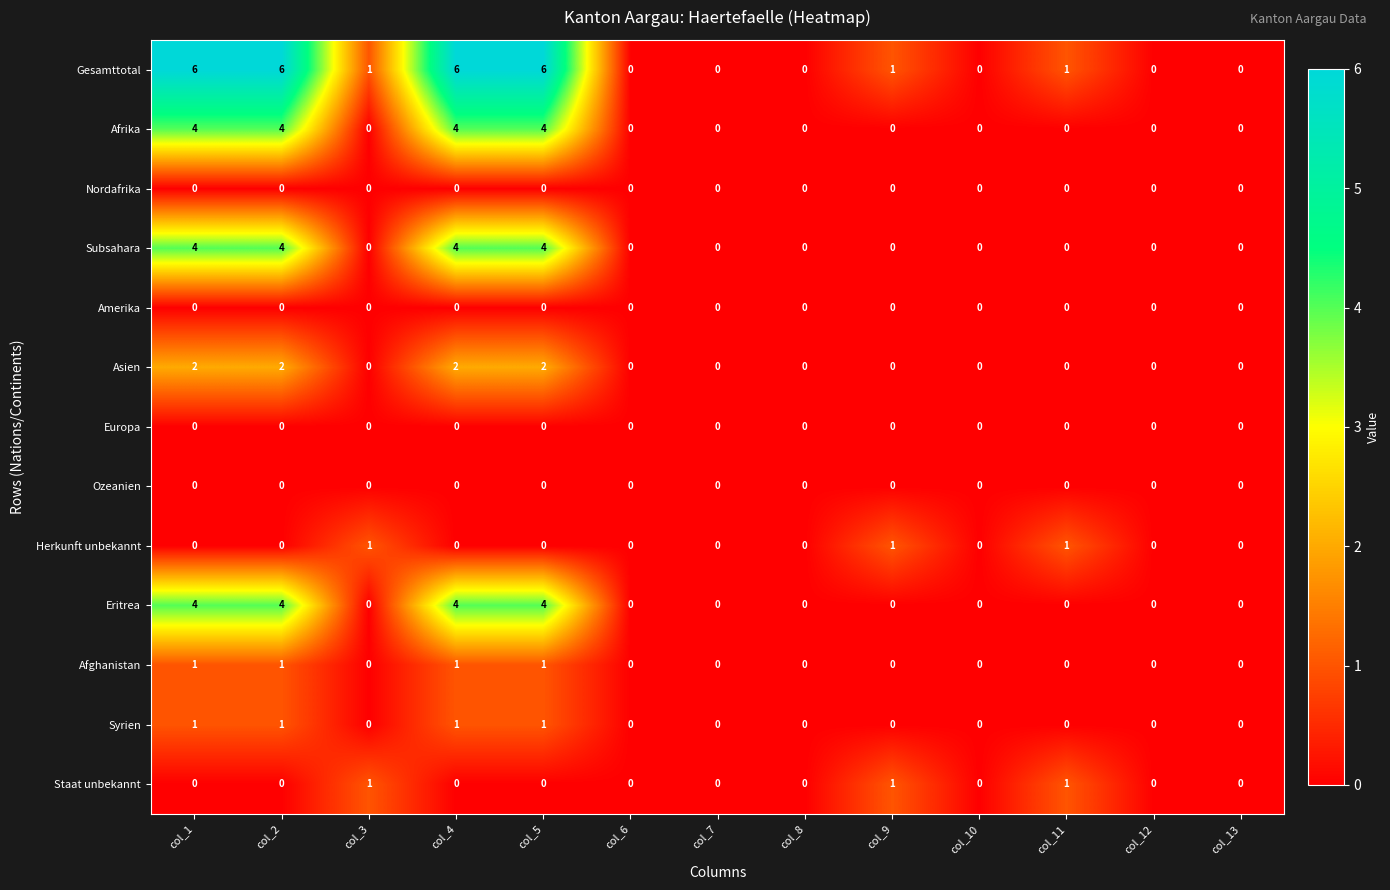

Which series has the widest spread of values?

Gesamttotal